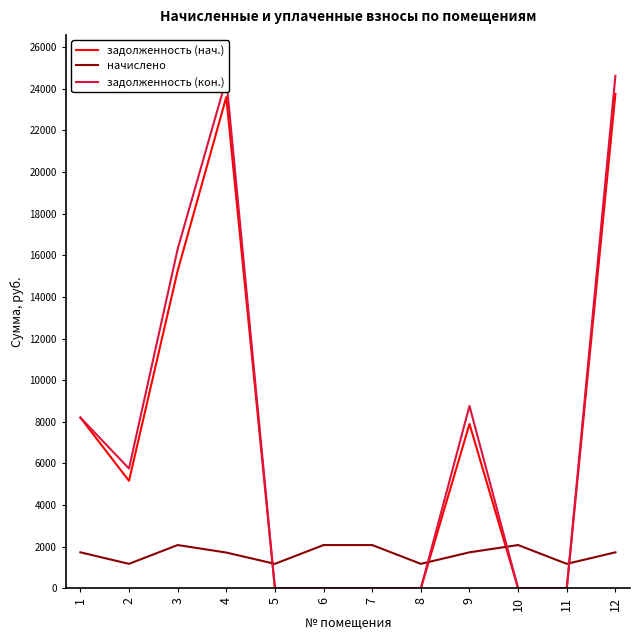

What is the greatest value displayed?

24616.3